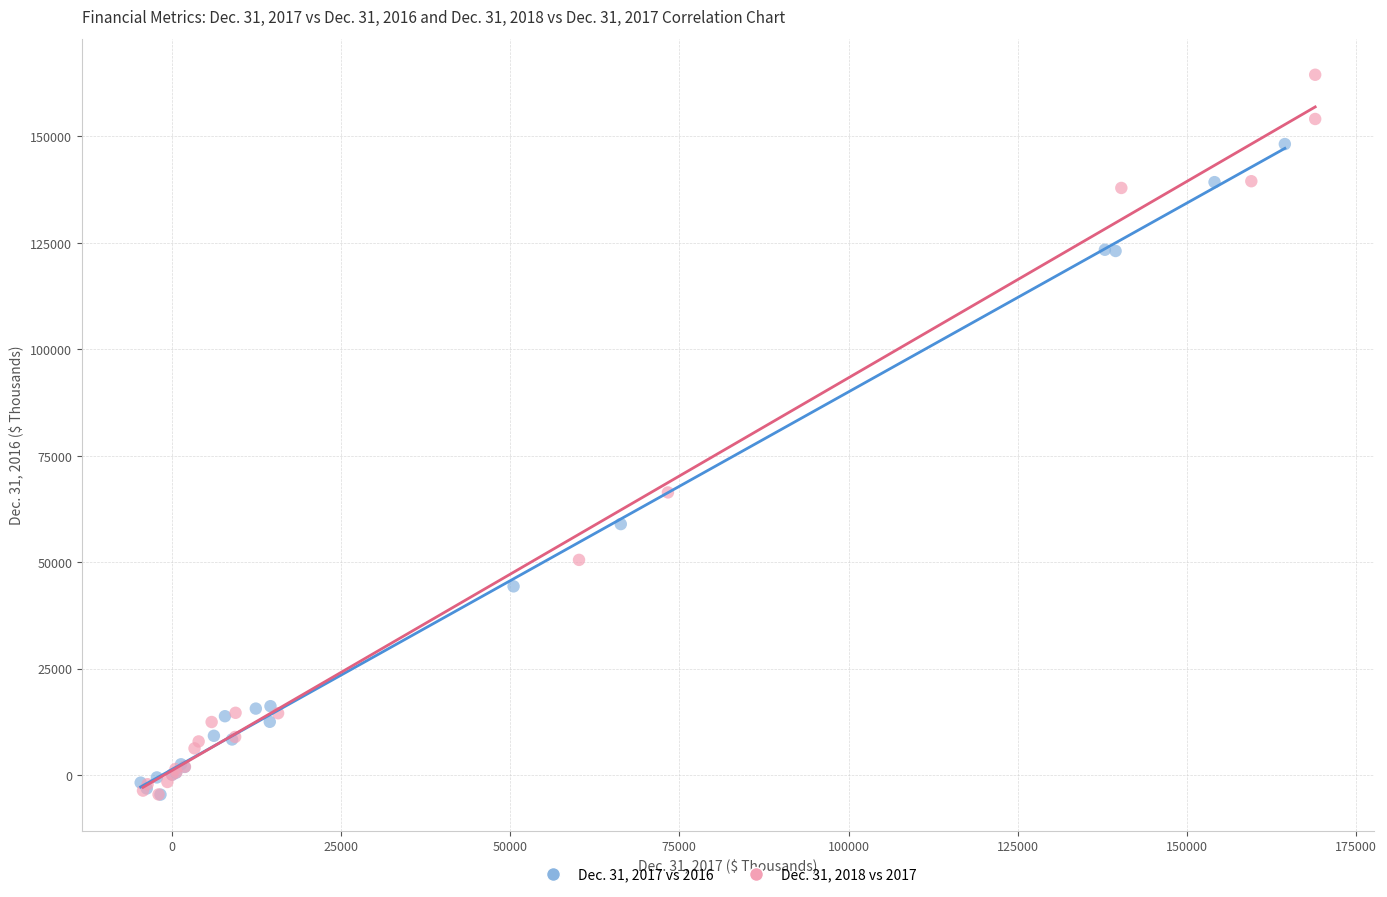

Which series has the widest spread of Y values?

Dec. 31, 2018 vs 2017